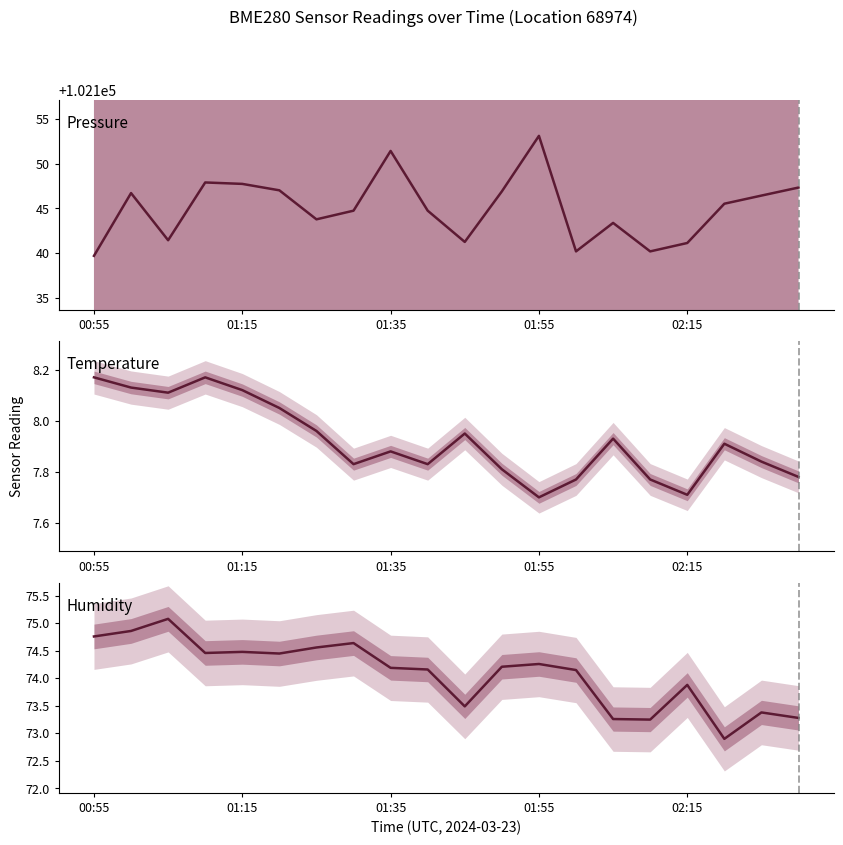

Rank the series by their maximum value, from highest to lowest.

Pressure, Humidity, Temperature